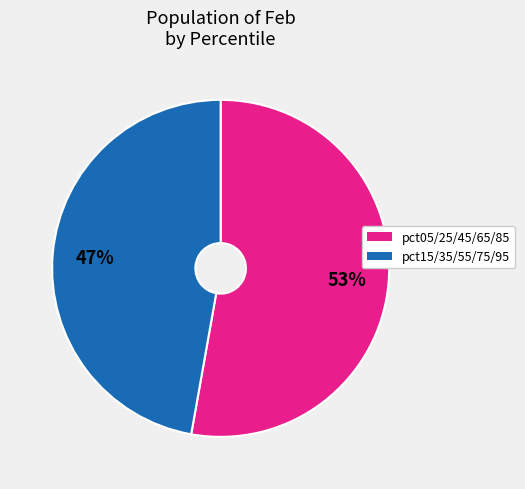

To the nearest percent, what is the average slice percentage?

50%